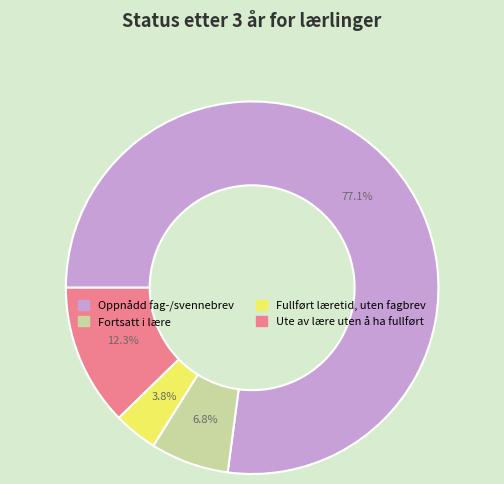

To the nearest percent, what is the combined percentage of Fullført læretid, uten fagbrev and Ute av lære uten å ha fullført?

16%